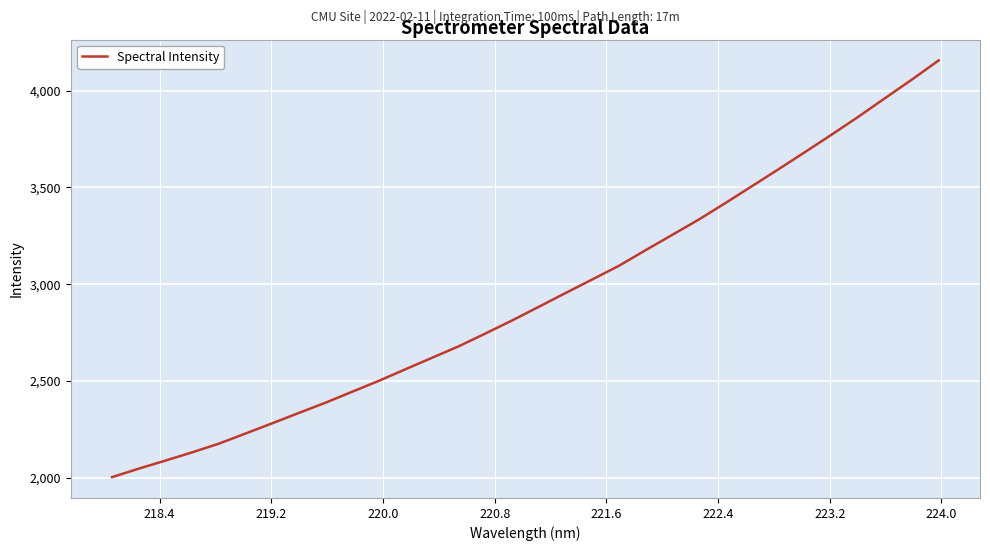

What is the maximum value shown in the chart?

4156.2